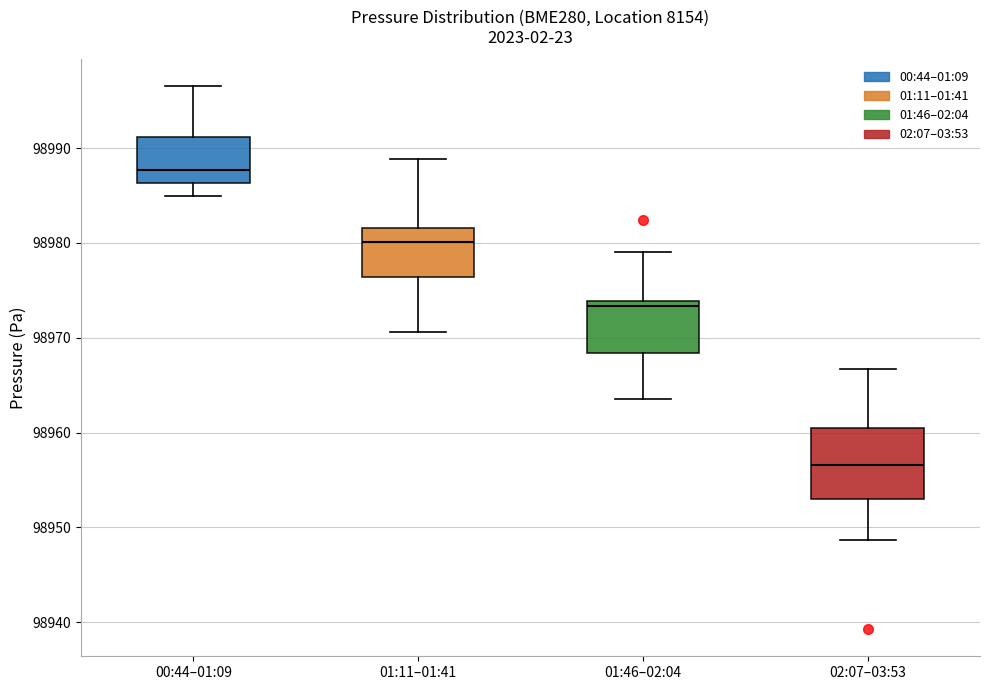

Which box has the lowest median line?

02:07–03:53